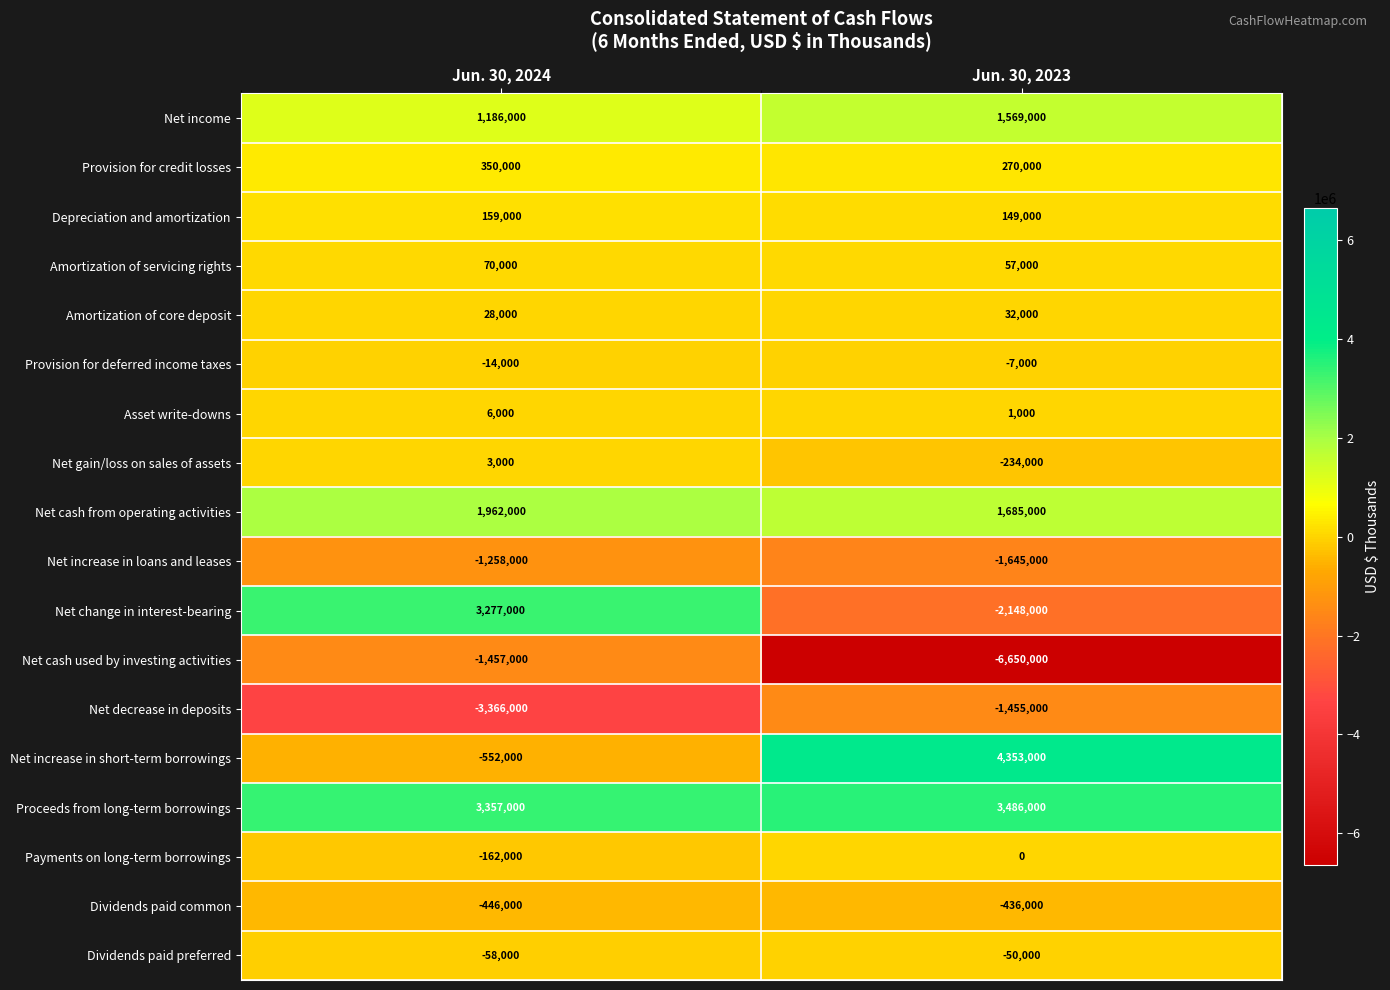

At which category is the sum across all series the highest?

Jun. 30, 2024